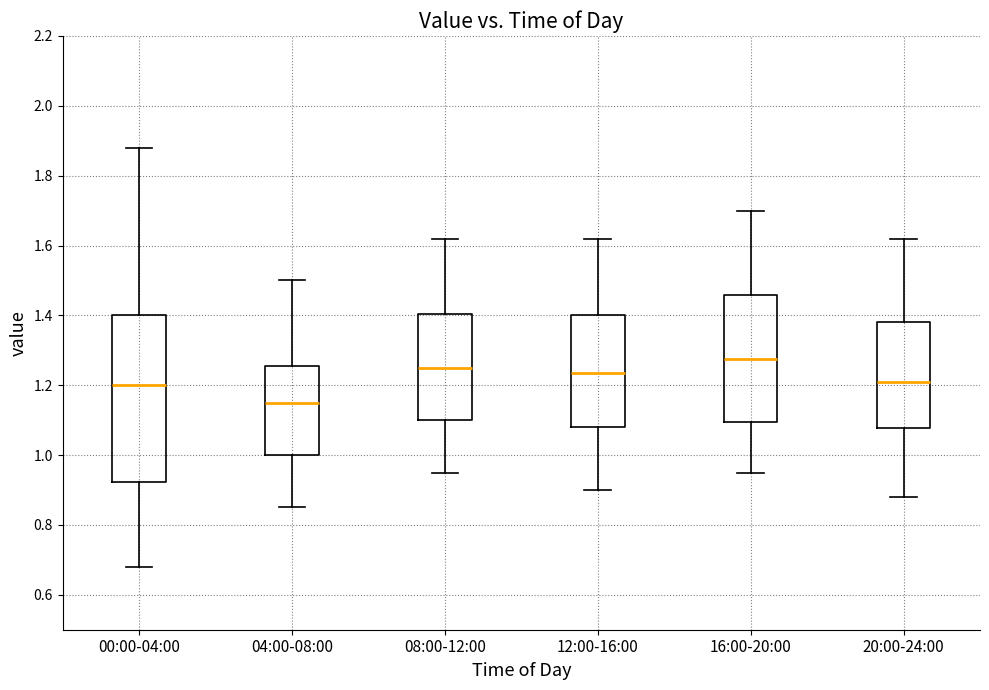

Which box is the tallest, from its lower edge to its upper edge?

00:00-04:00